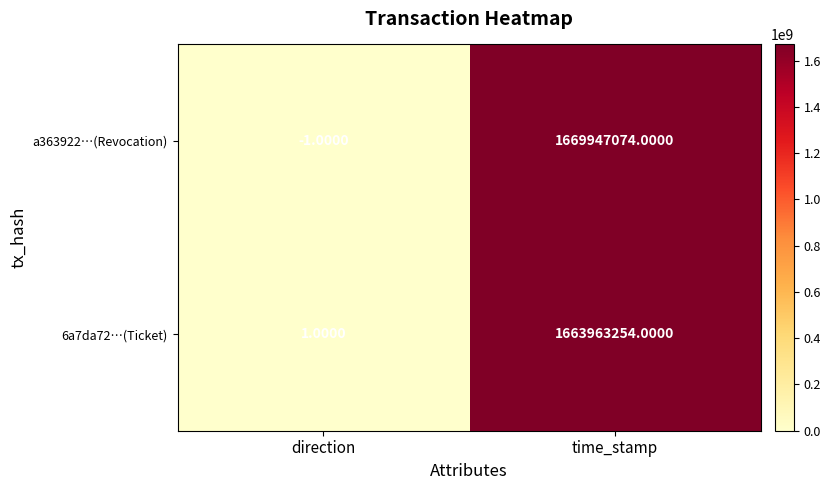

Is the value of 6a7da72…(Ticket) at time_stamp greater than the value of a363922…(Revocation) at time_stamp?

No